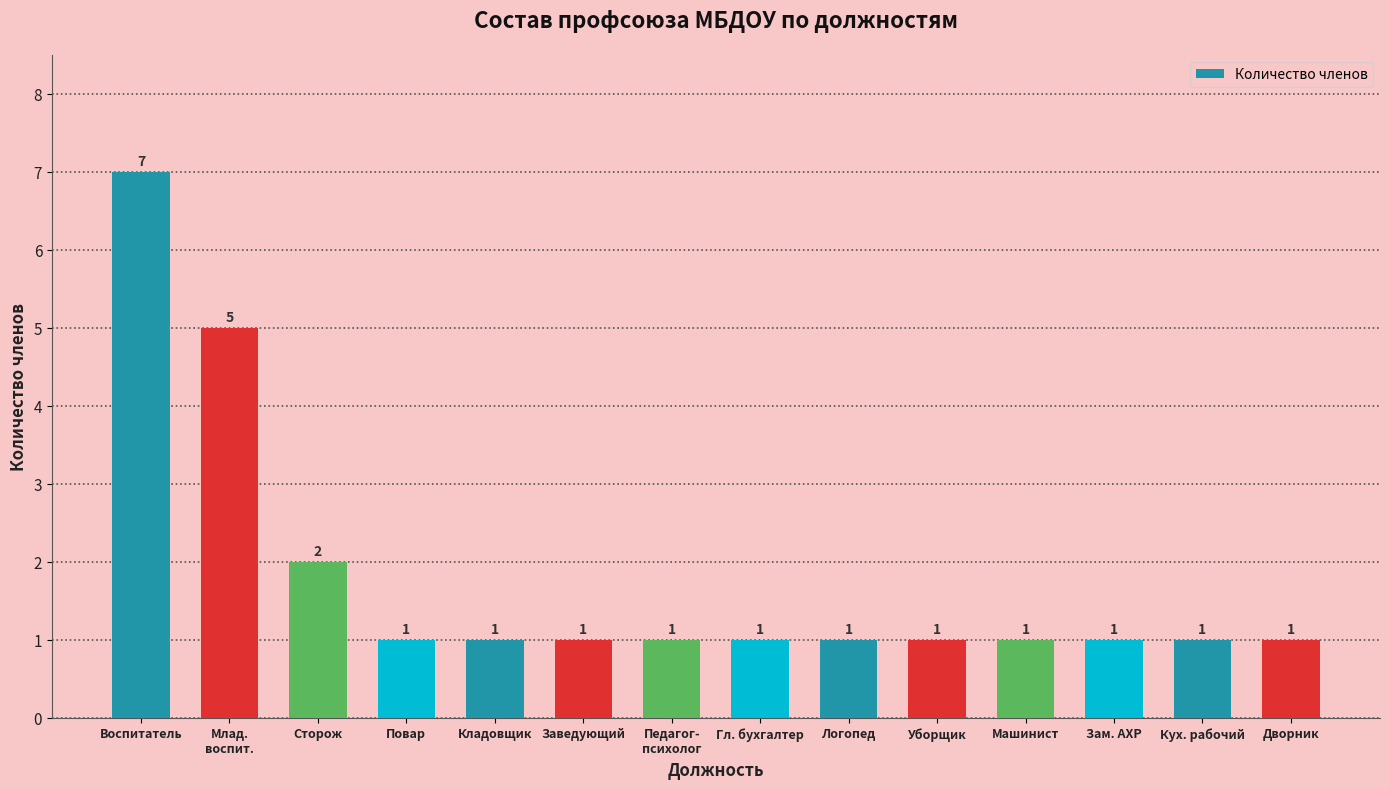

What is the sum of all values?

25